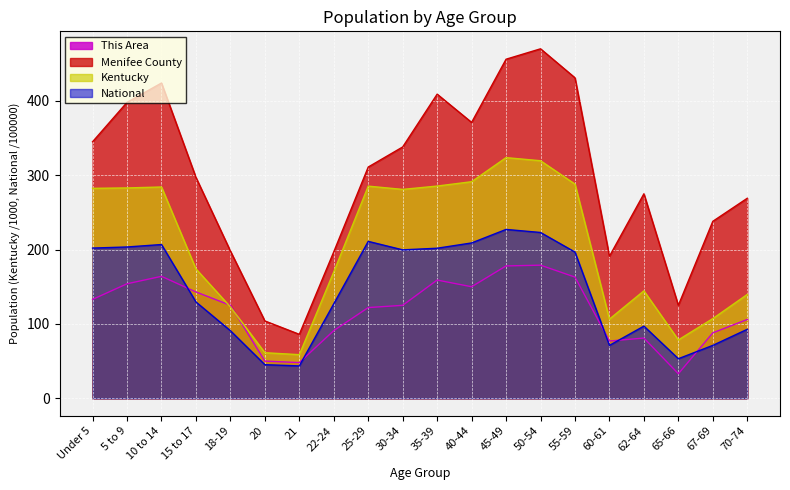

In This Area, how many points are lower than both neighbors (excluding endpoints)?

4